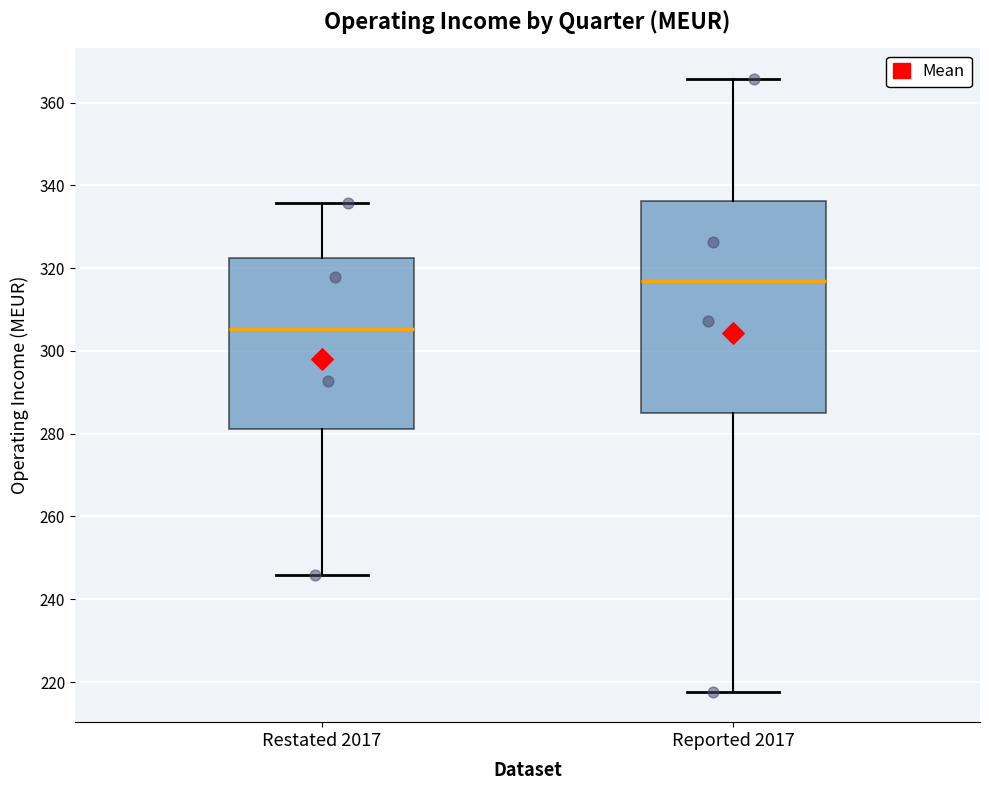

Comparing the boxes themselves (not the whiskers), which one is the tallest?

Reported 2017